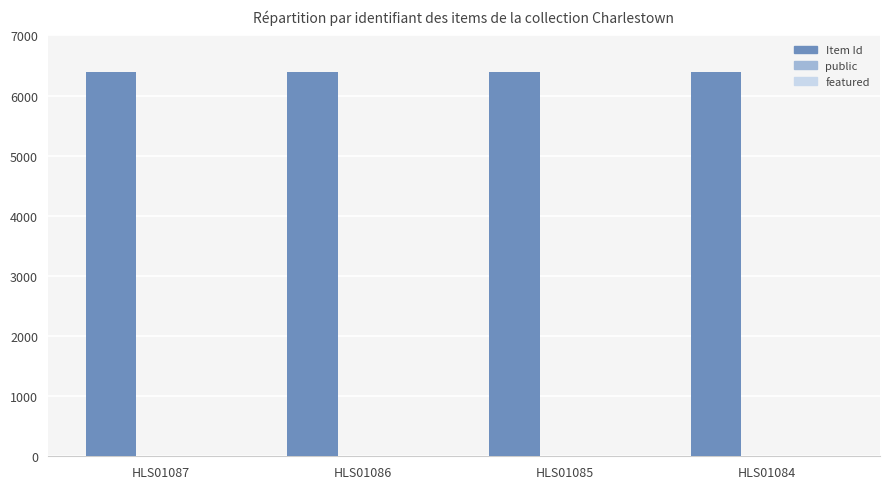

What is the highest value of the Item Id series?

6395